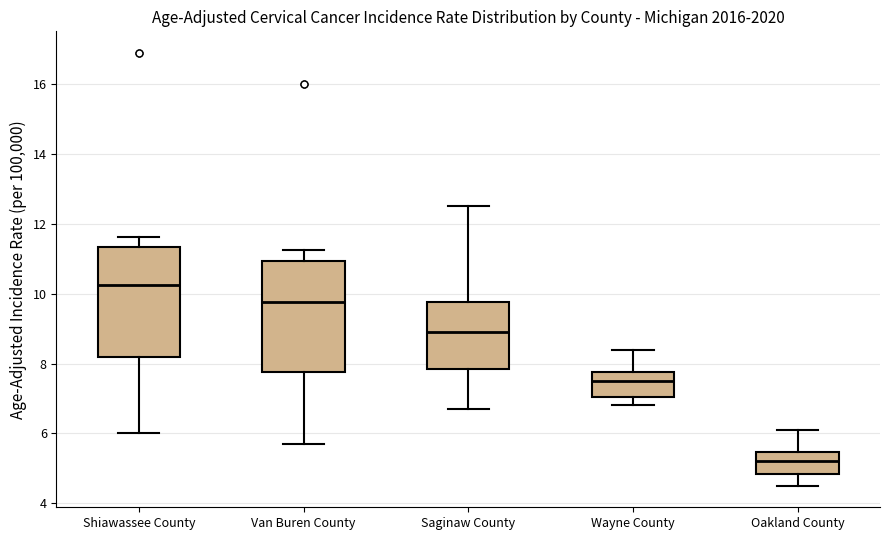

Where is the lower edge of the box for Van Buren County on the y-axis? The values are not printed on the chart, so give them approximately, as read against the axis.

7.8